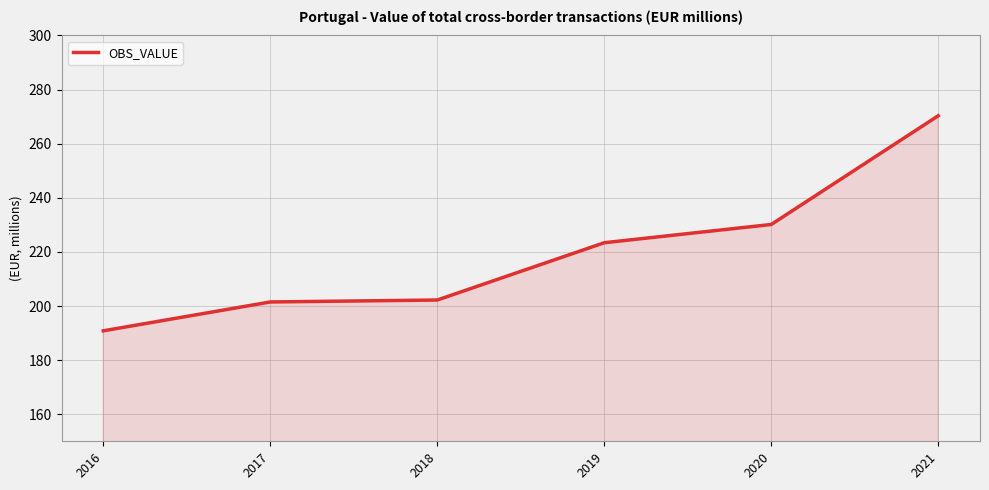

What is the average value?

219737.8